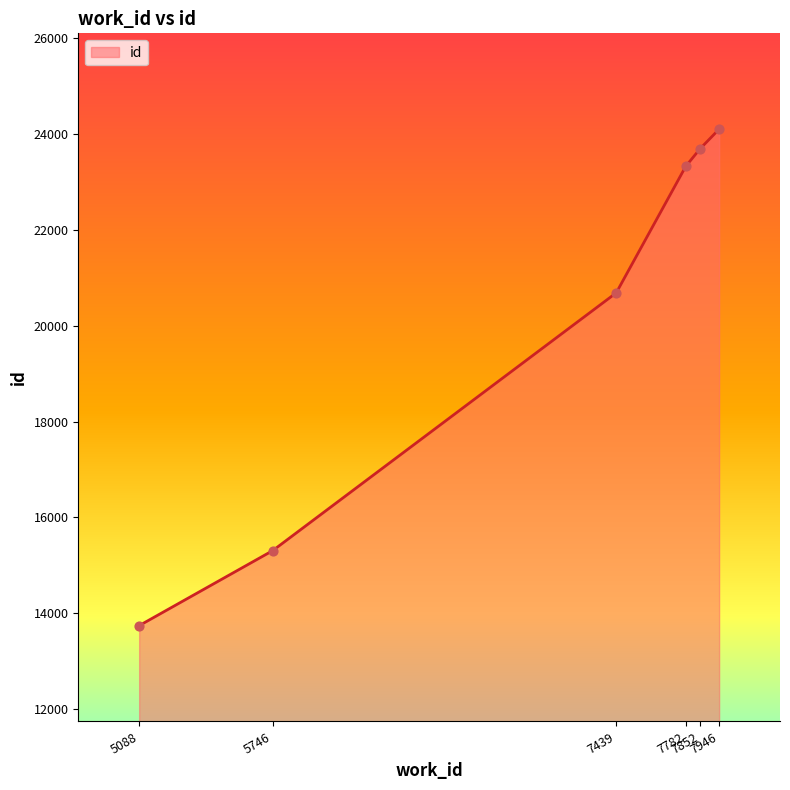

Approximately how many times larger is the value at 7782 compared to 7852?

1.0